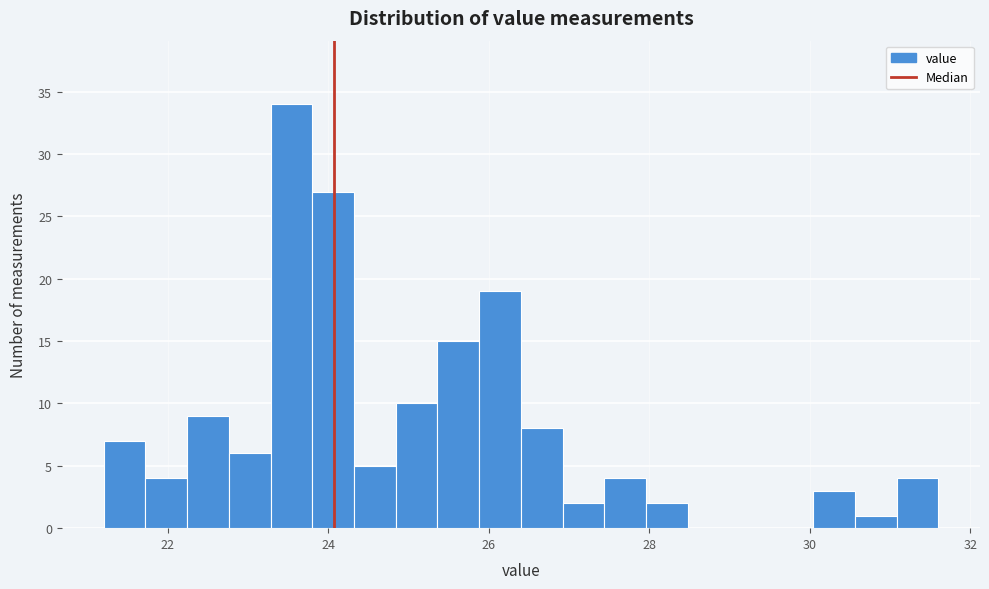

Read against the x-axis, roughly where is the centre of the tallest bar?

23.6